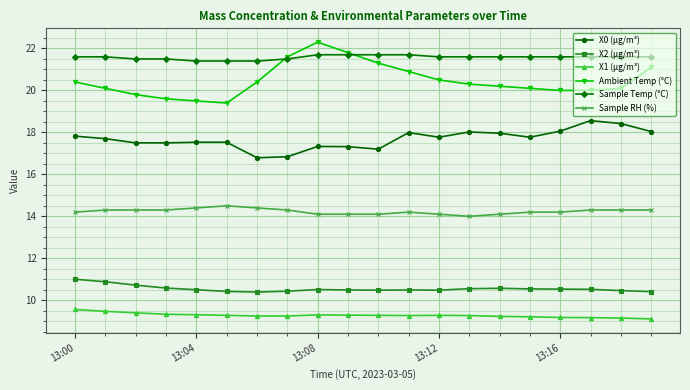

True or false: Sample Temp (°C) and Sample RH (%) cross at least once.

False